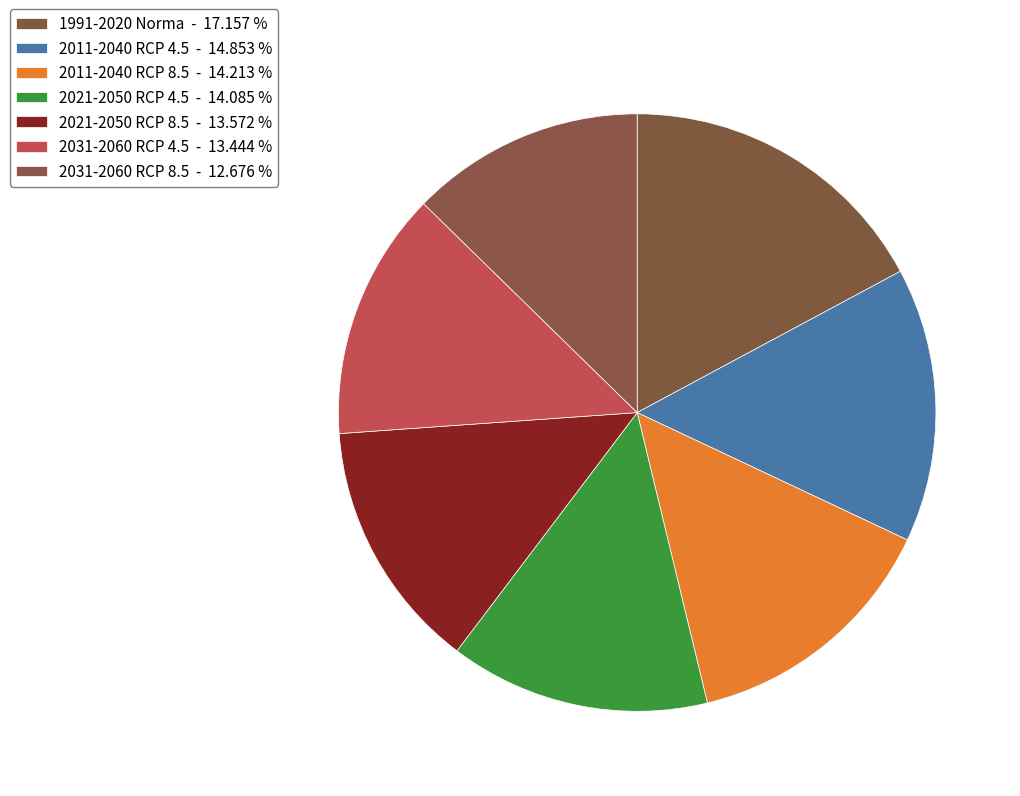

To the nearest percent, what is the average slice percentage?

14%